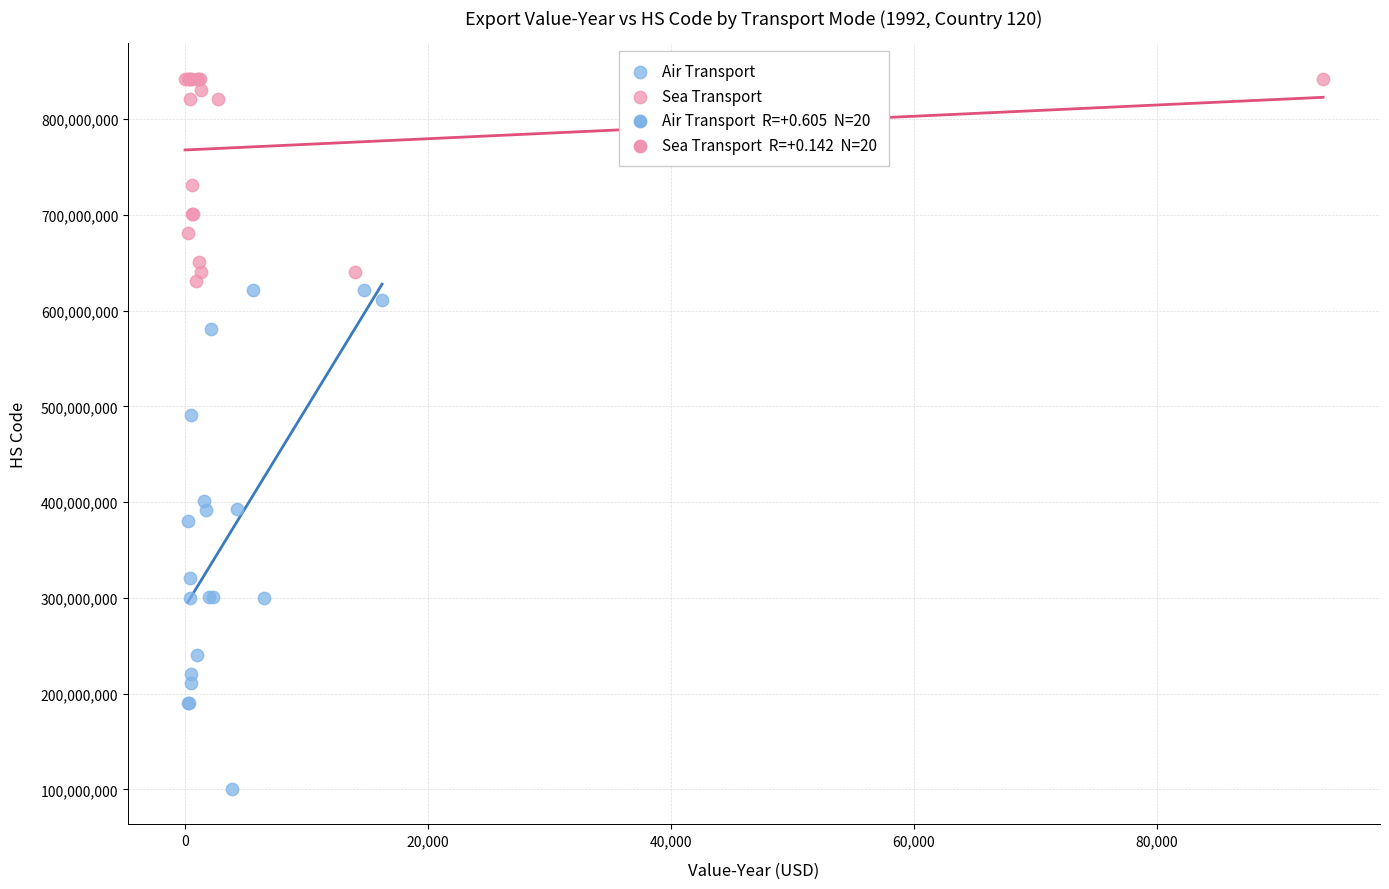

Which series contains the lowest Y value?

Air Transport